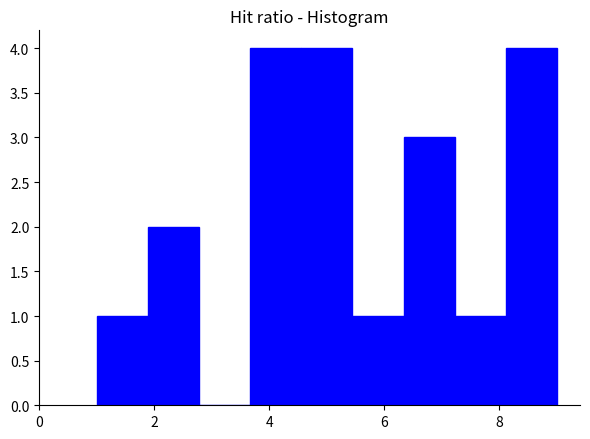

Reading left to right, transcribe this chart: for each bar, give the range it covers on the x-axis and its height. Neither the bar edges nor the heights are printed on the chart, so give them approximately, as read against the axes.

1.0 to 1.8: 1
1.8 to 2.8: 2
2.8 to 3.6: 0
3.6 to 4.6: 4
4.6 to 5.4: 4
5.4 to 6.4: 1
6.4 to 7.2: 3
7.2 to 8.2: 1
8.2 to 9.0: 4